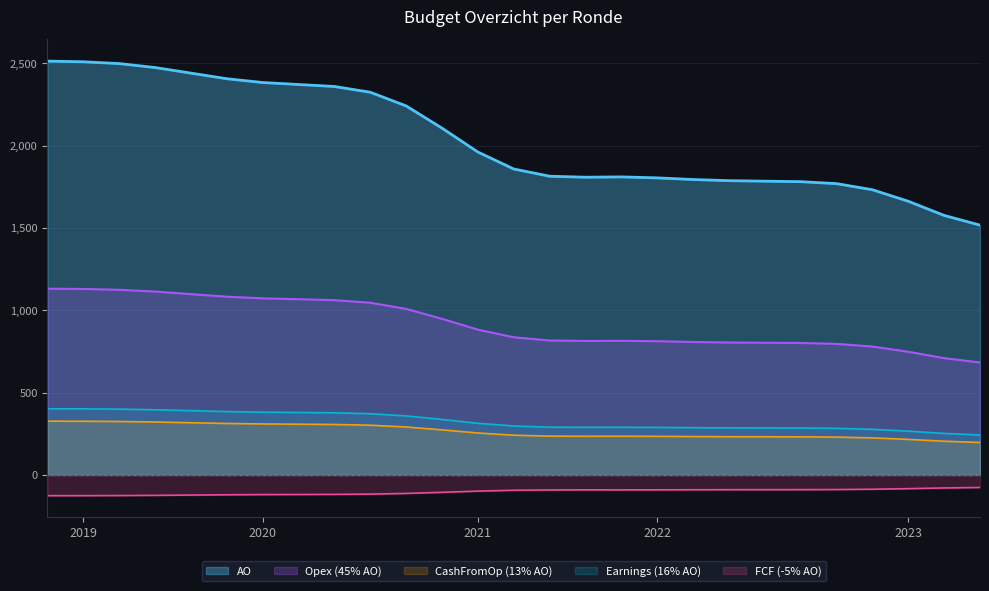

Which series has the largest total across all categories?

AO